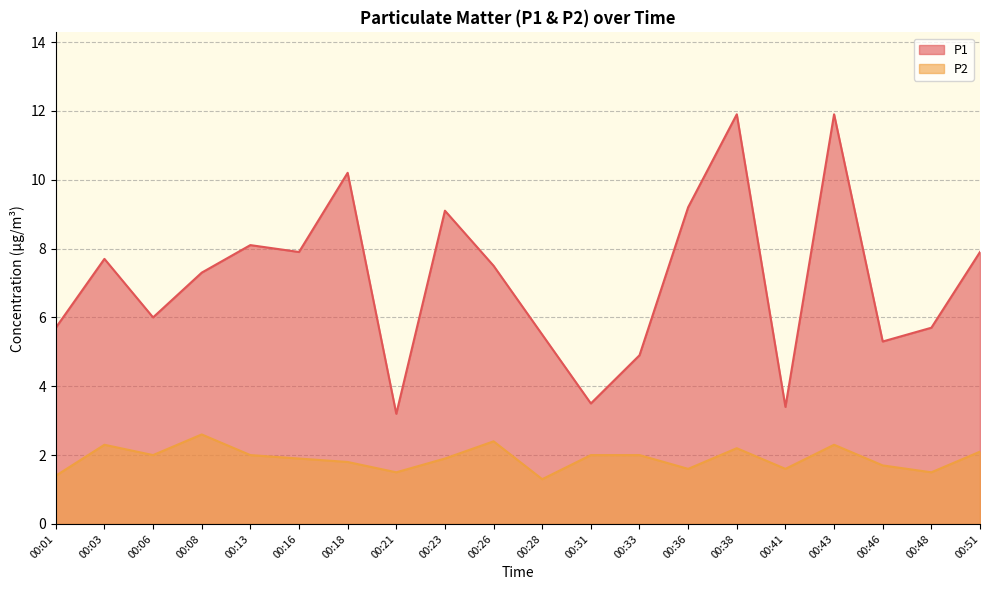

At which label does P2 reach its peak?

00:08